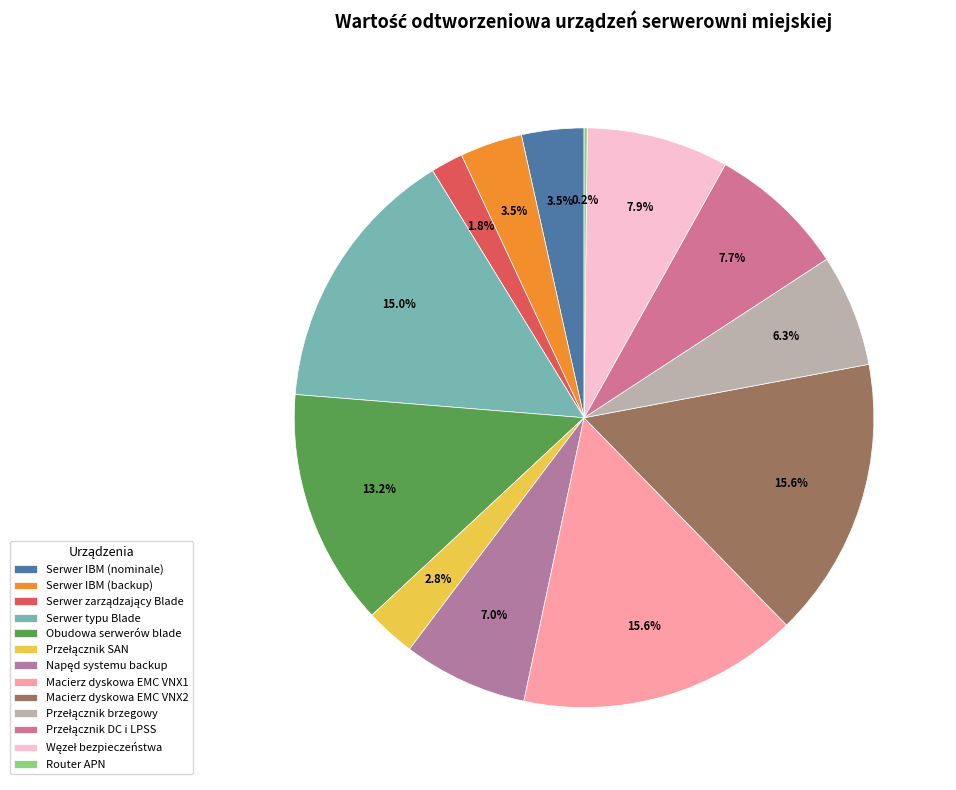

To the nearest percent, what percentage of the pie is Macierz dyskowa EMC VNX1?

16%